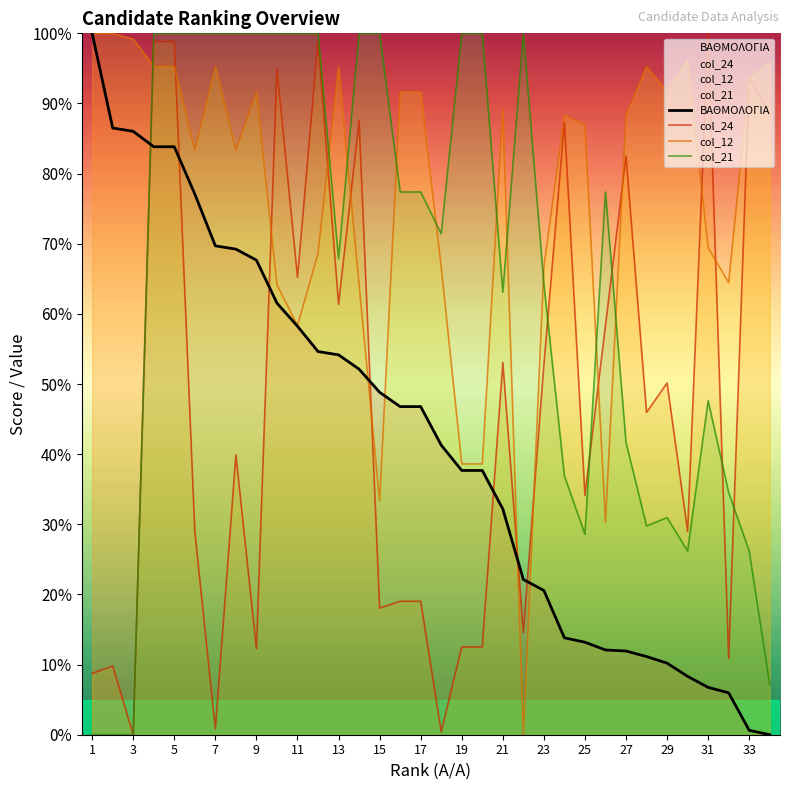

What is the sum of the col_12 values at 31 and 11?

127.8